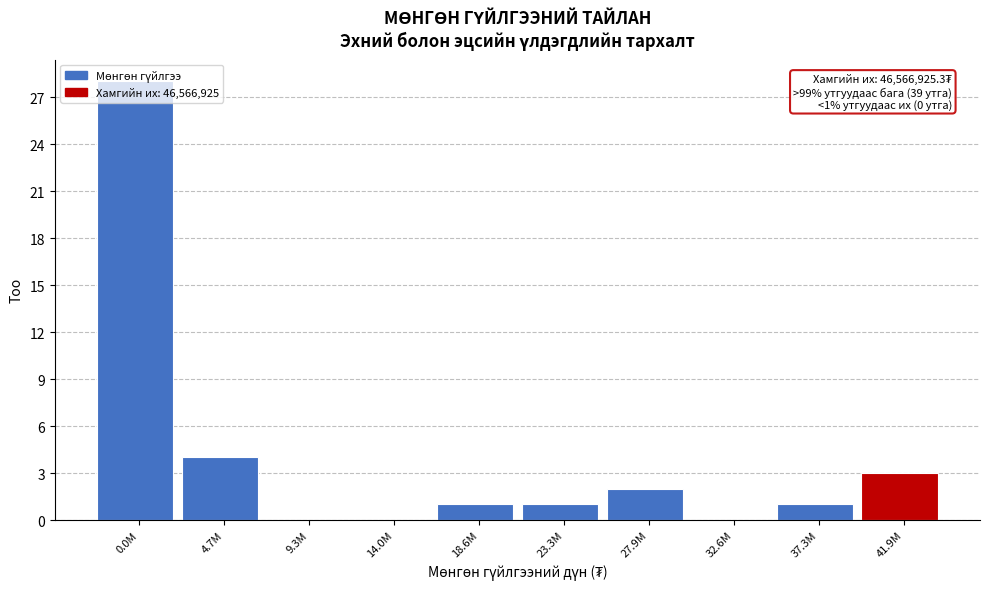

The value at 27.9M is 2. True or false?

True